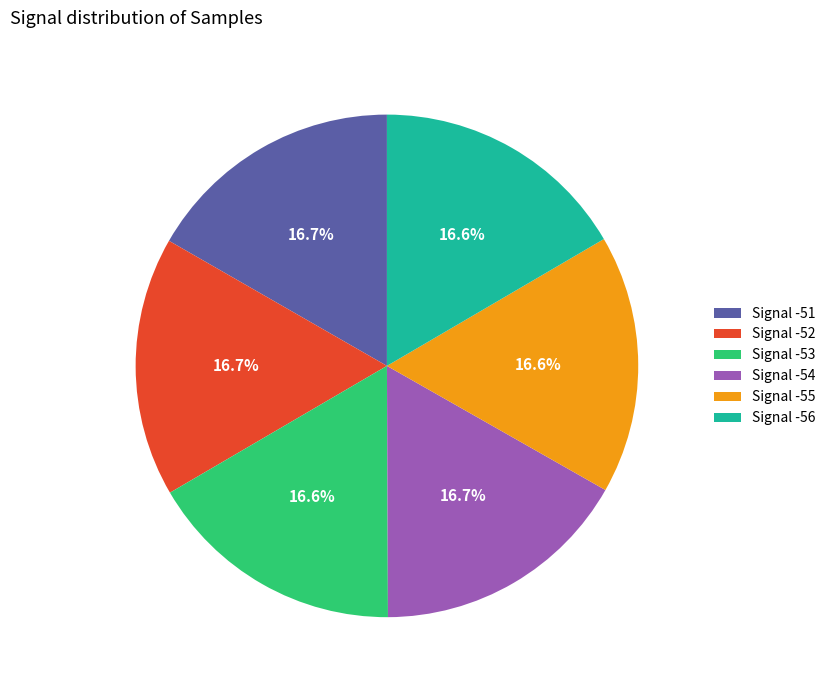

Approximately how many times larger is the value at Signal -51 compared to Signal -54?

1.0